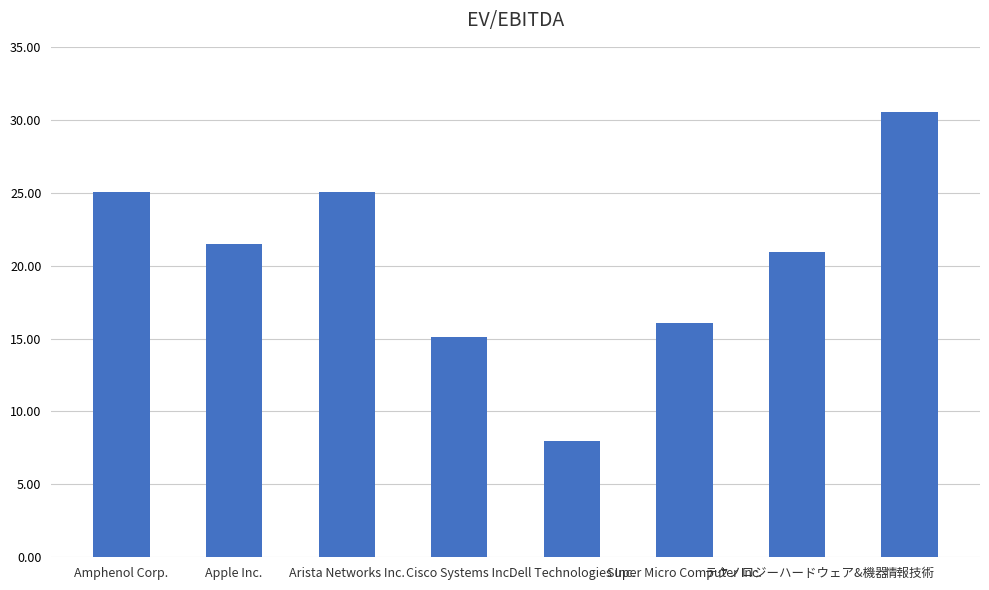

Are the bars horizontal?

No